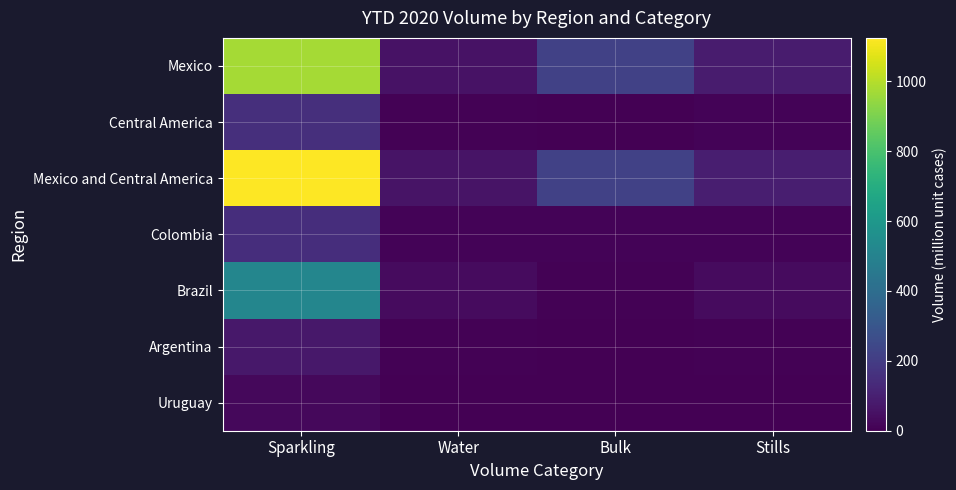

Which label corresponds to the largest value in the chart?

Sparkling